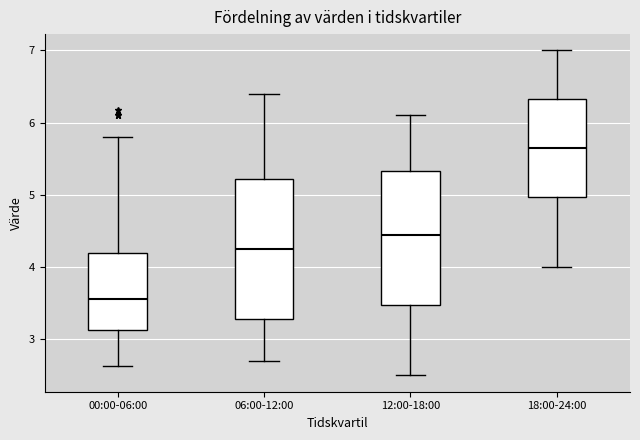

Reading left to right, read every box against the y-axis: the position of its median line, the range the box covers, and the ends of its whiskers. The values are not printed on the chart, so give them approximately, as read against the axis.

00:00-06:00: median 3.6, box 3.1 to 4.2, whiskers 2.6 to 5.8
06:00-12:00: median 4.3, box 3.3 to 5.2, whiskers 2.7 to 6.4
12:00-18:00: median 4.5, box 3.5 to 5.3, whiskers 2.5 to 6.1
18:00-24:00: median 5.7, box 5.0 to 6.3, whiskers 4.0 to 7.0